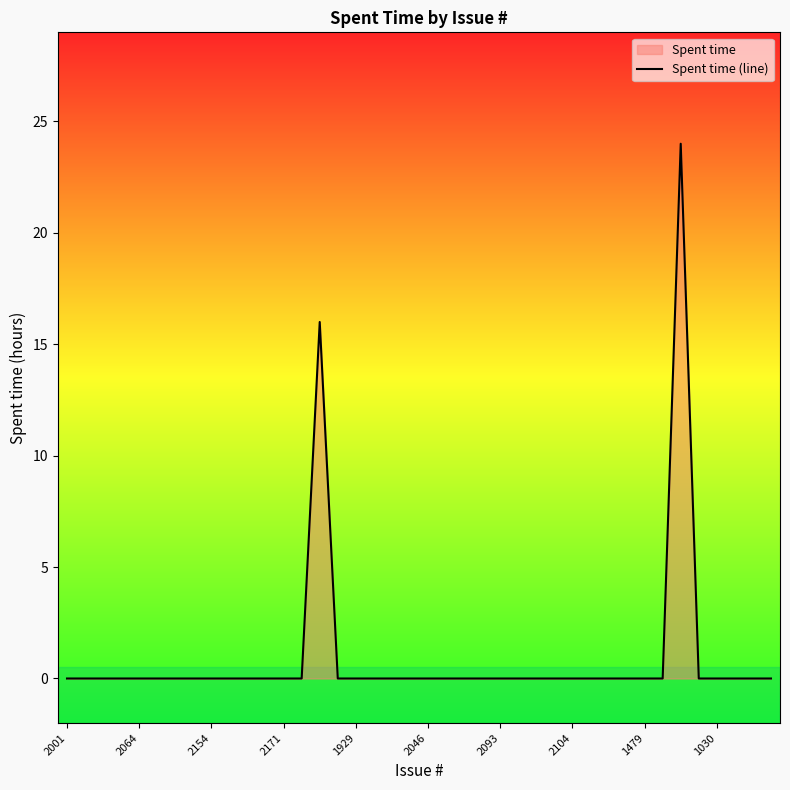

What is the label of the 40th point from the left?

39